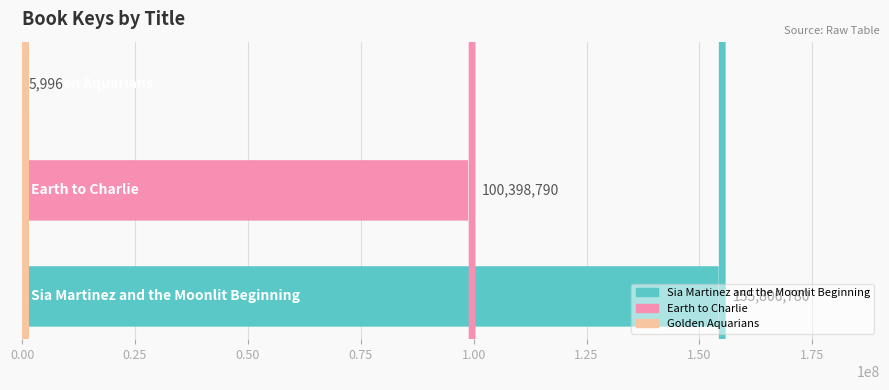

What is the greatest value displayed?

155806780